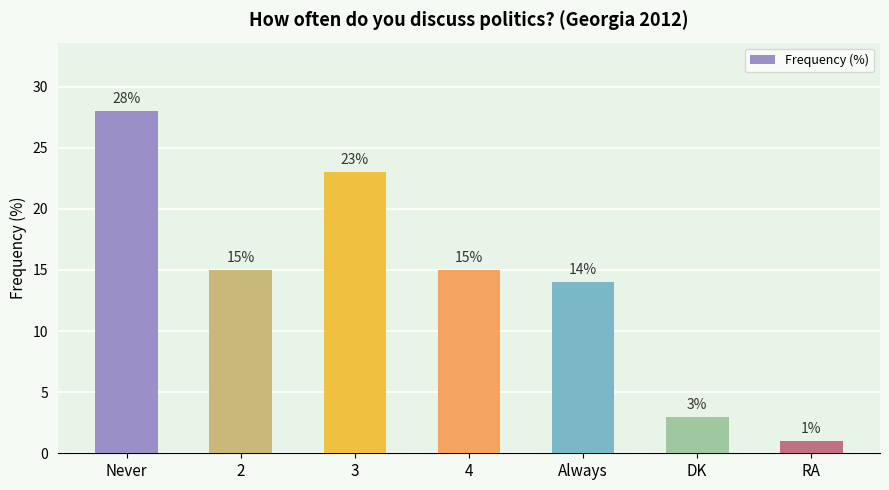

Which category has the lowest value across all series?

RA